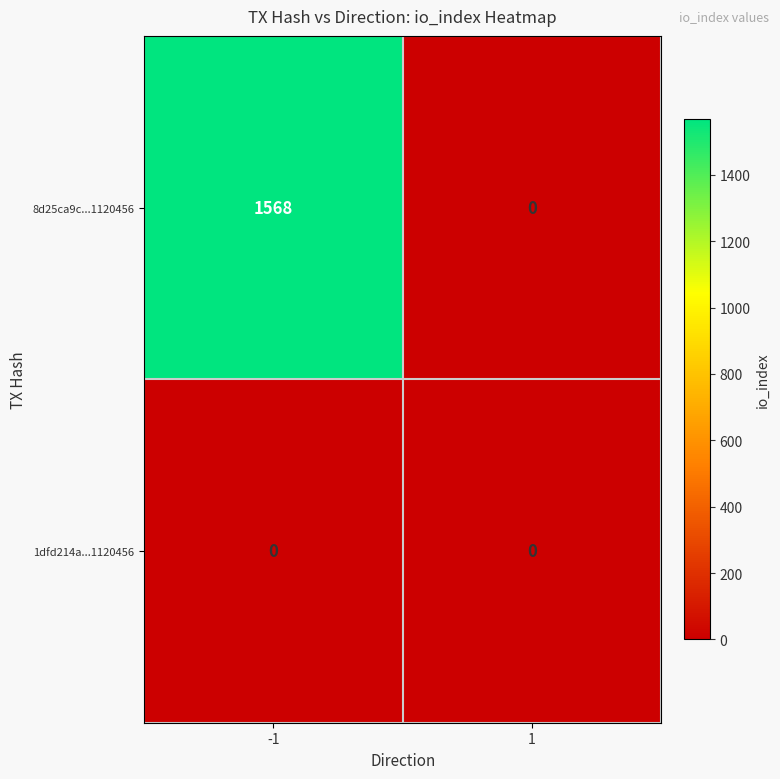

What is the approximate value of 8d25ca9c...1120456 at -1, to the nearest 100?

1600